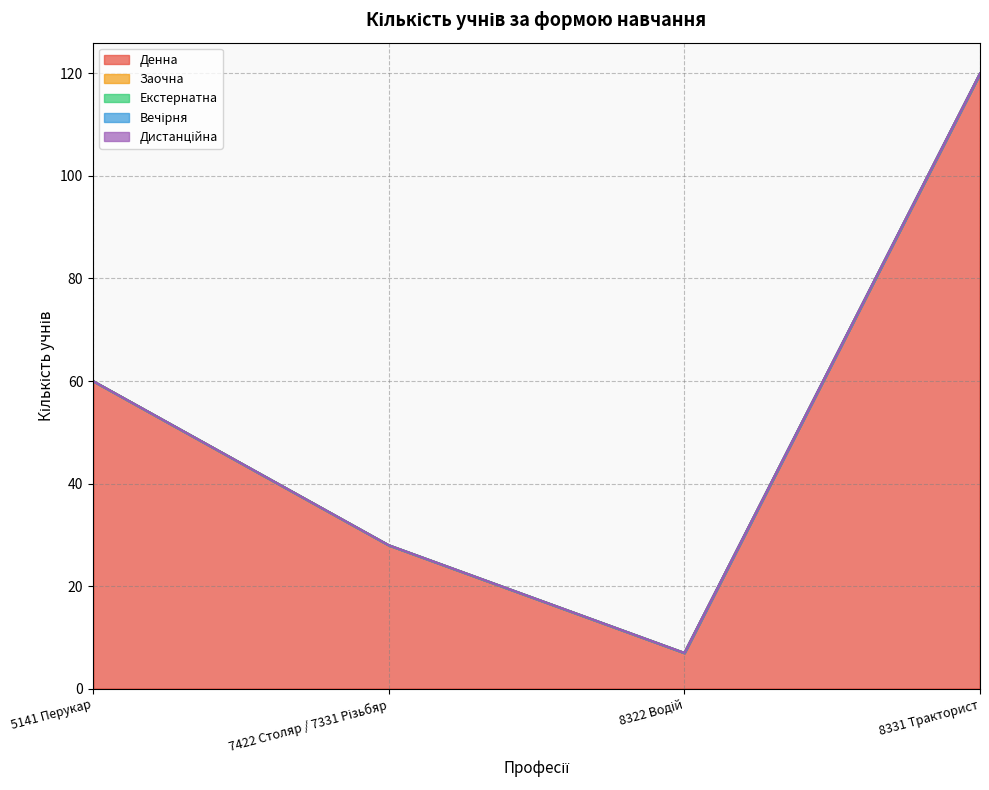

Reading left to right, what are all the values shown in this chart?

Денна: 60	28	7	120
Заочна: 0	0	0	0
Екстернатна: 0	0	0	0
Вечірня: 0	0	0	0
Дистанційна: 0	0	0	0